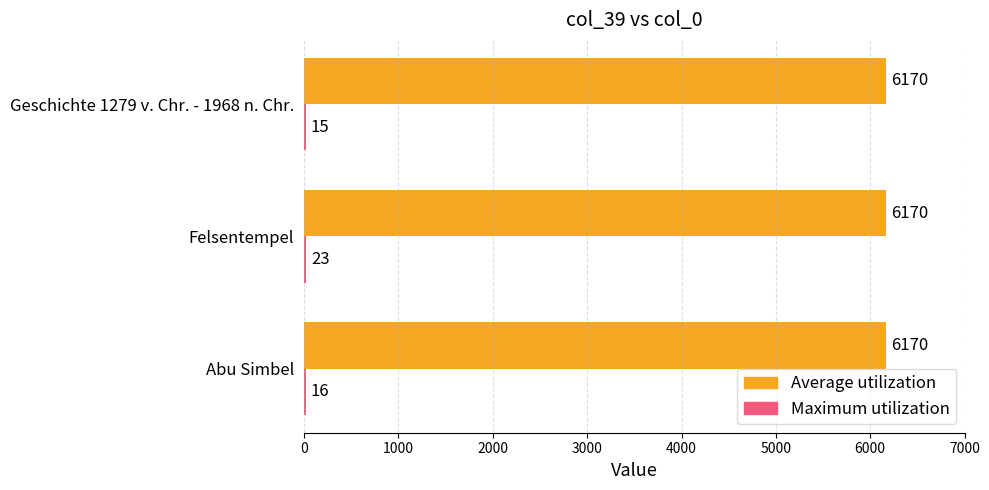

What is the maximum value shown in the chart?

6170